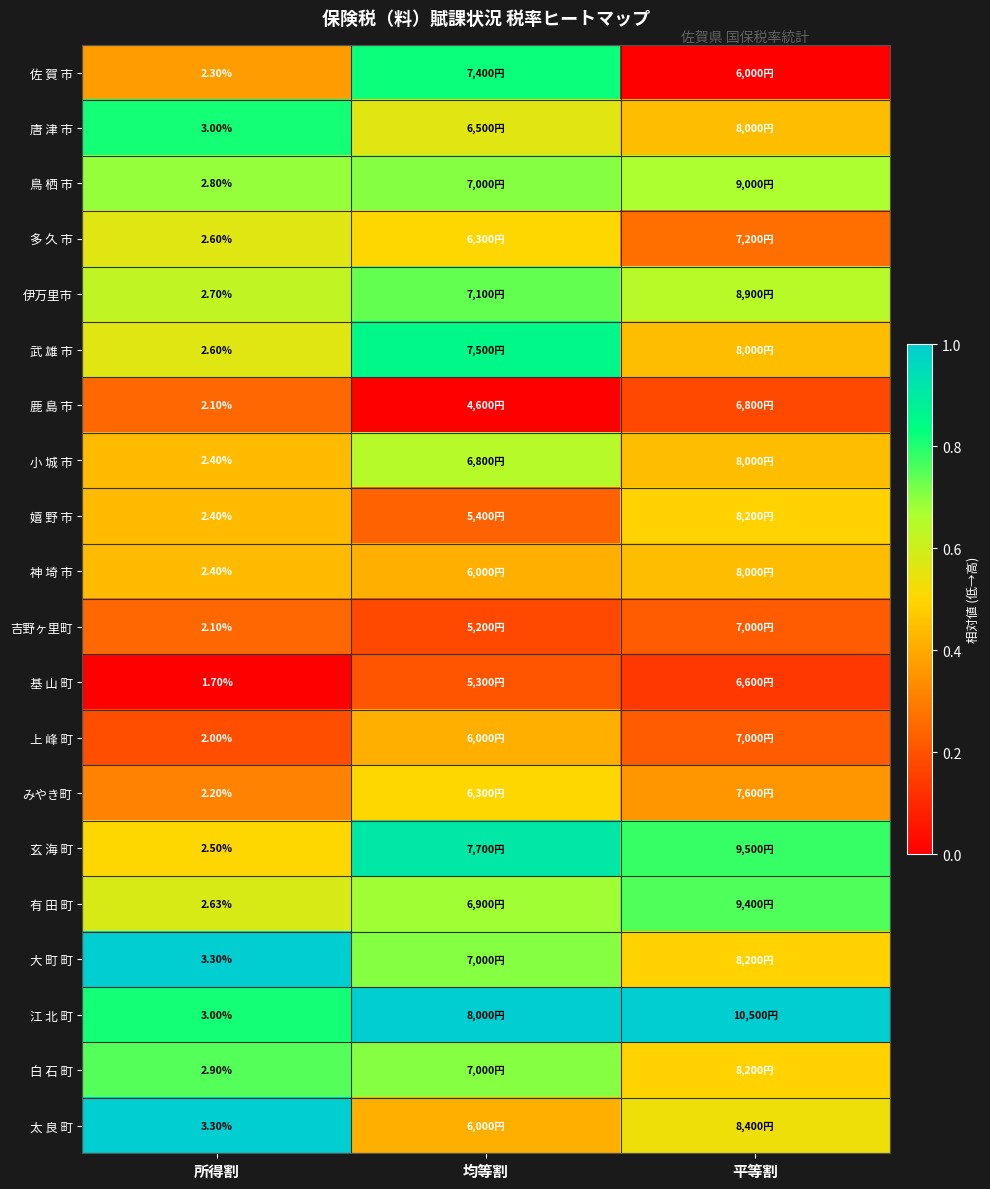

Which series has the largest total across all categories?

江 北 町